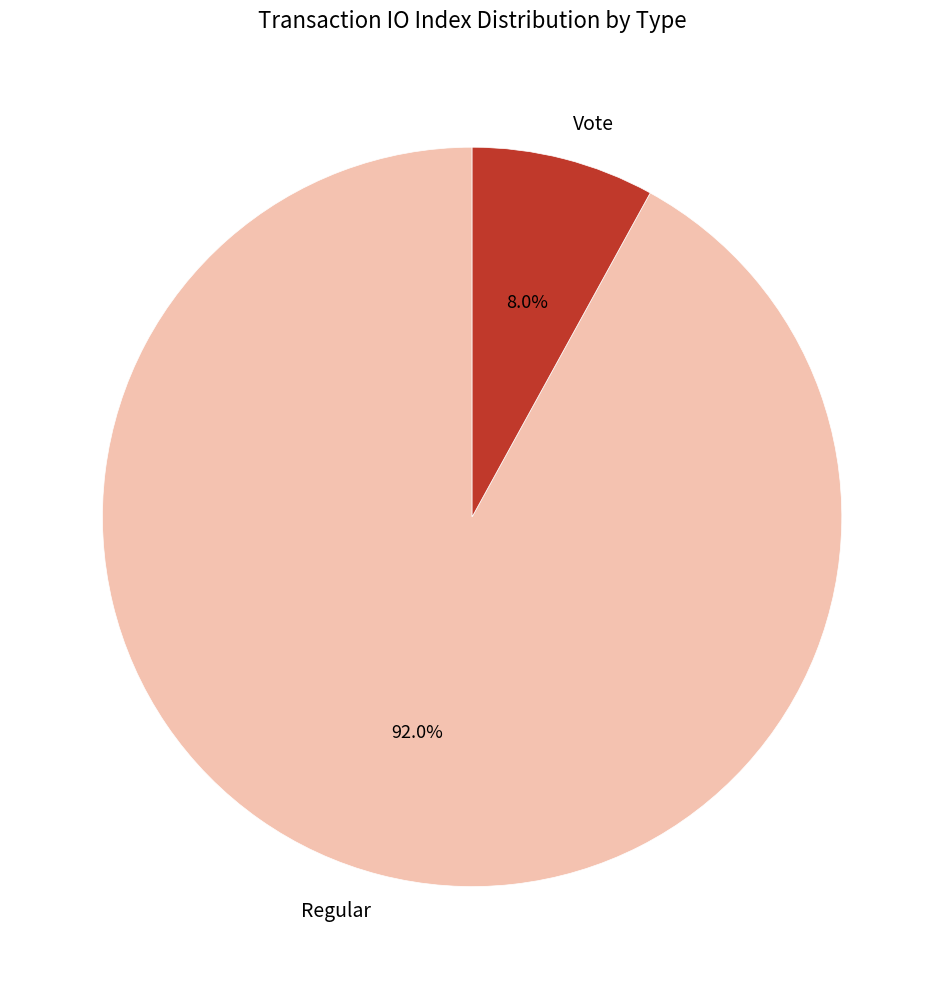

How many segments does this pie chart have?

2